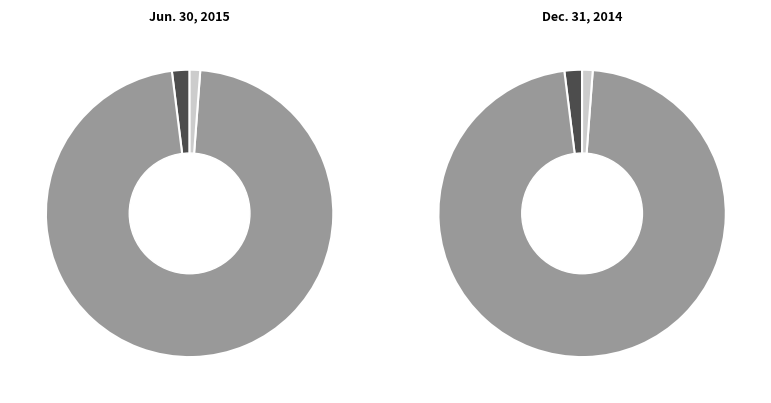

To the nearest percent, what is the difference between the largest and smallest slice percentages?

96%